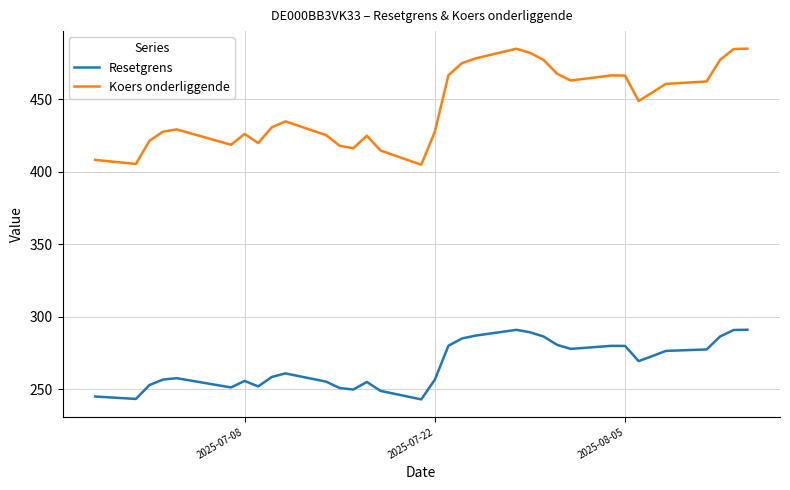

True or false: Koers onderliggende and Resetgrens cross at least once.

False